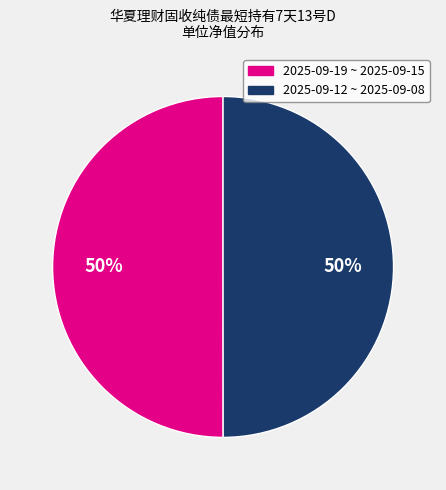

To the nearest percent, what is the average slice percentage?

50%